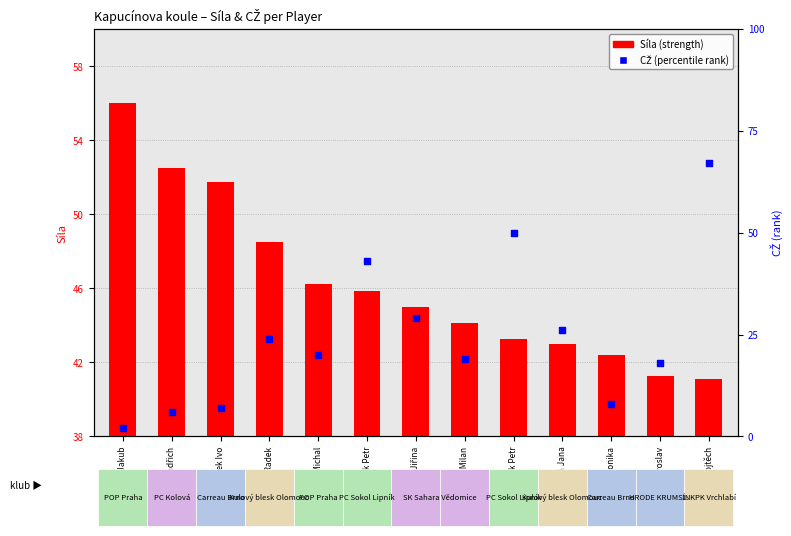

Which series contains the lowest Y value?

CŽ (percentile rank)